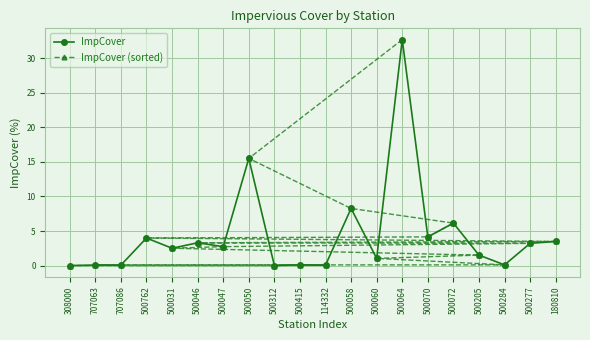

Reading left to right, extract all data points from this chart.

ImpCover: 0.0	0.1	0.1	4.0	2.5	3.3	2.7	15.5	0.0	0.1	0.1	8.3	1.1	32.7	4.2	6.2	1.5	0.1	3.2	3.5
ImpCover (sorted): 0.0	0.0	0.1	0.1	0.1	0.1	0.1	1.1	1.5	2.5	2.7	3.2	3.3	3.5	4.0	4.2	6.2	8.3	15.5	32.7